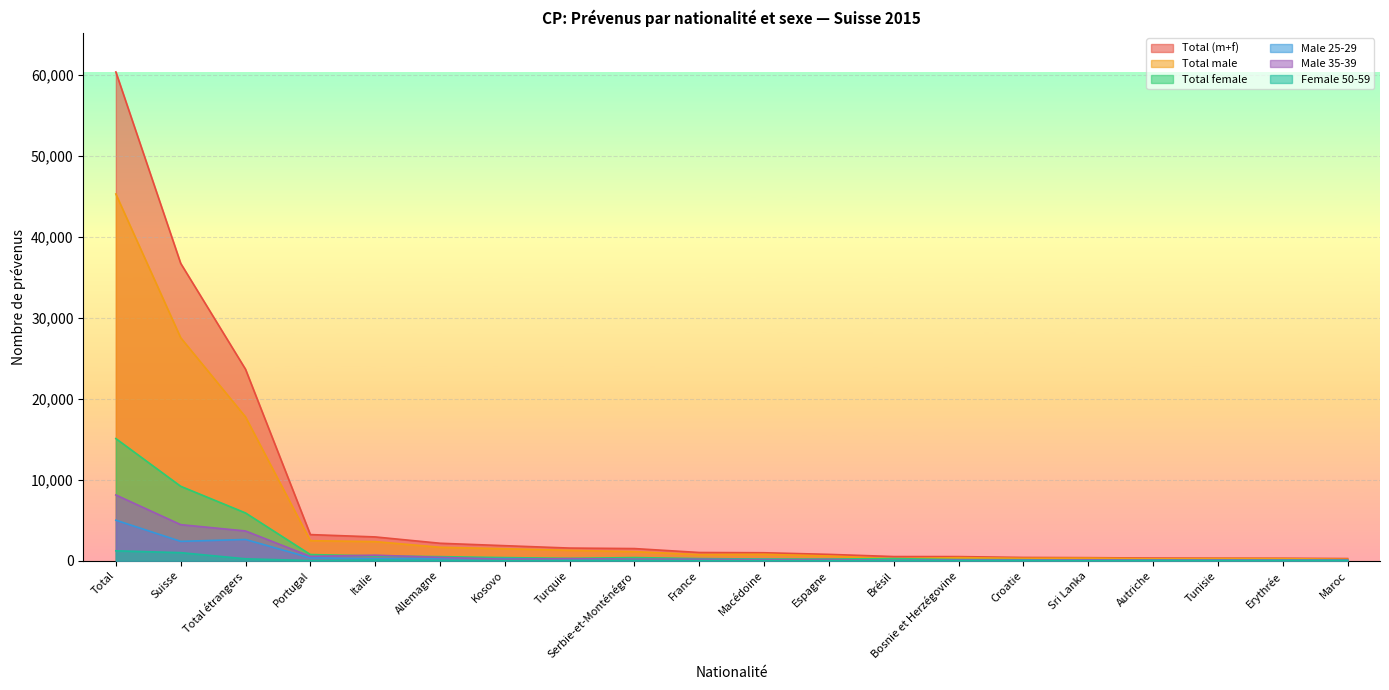

Which series has the largest total across all categories?

Total (m+f)